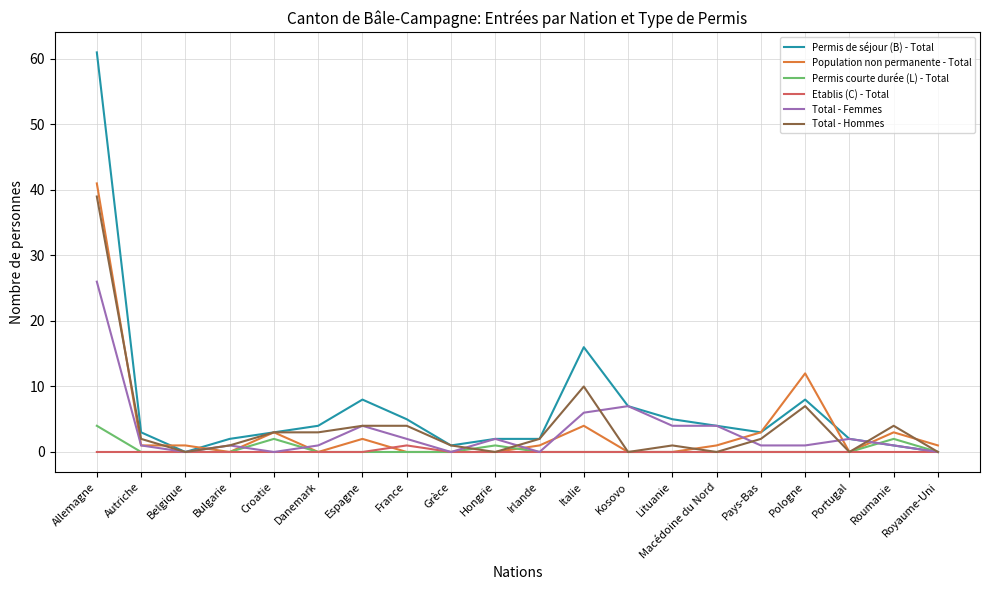

Which series has the widest spread of values?

Permis de séjour (B) - Total